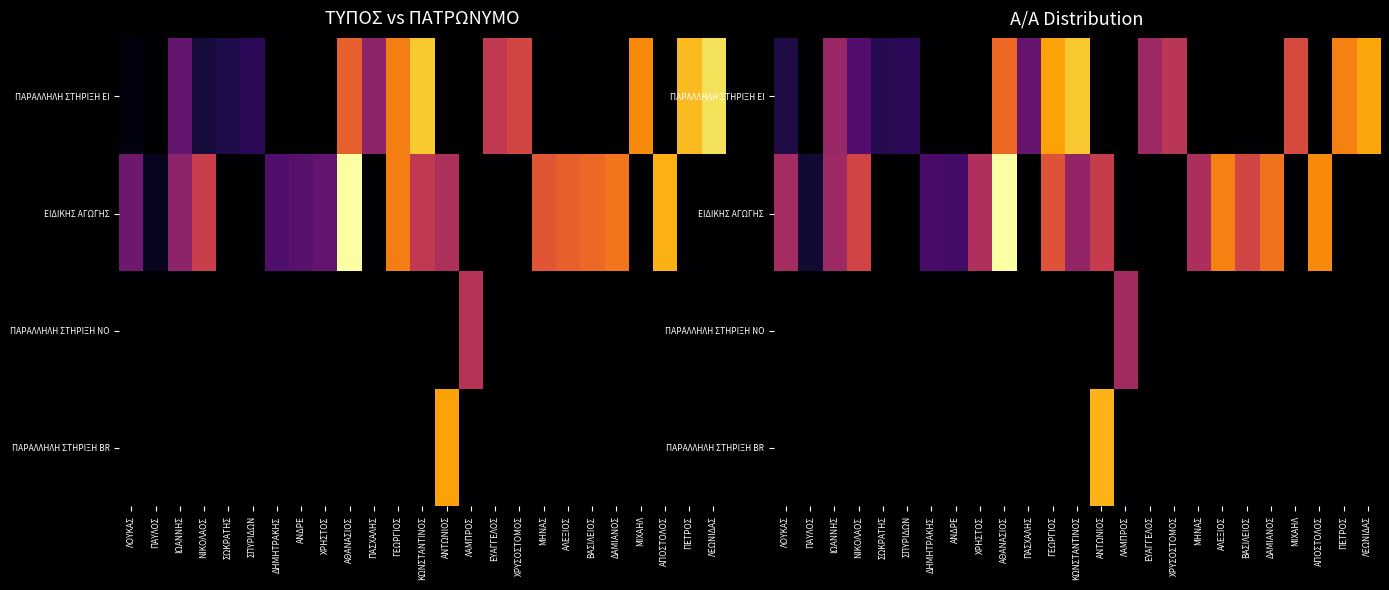

What is the total value across all series at ΔΑΜΙΑΝΟΣ?

36.9